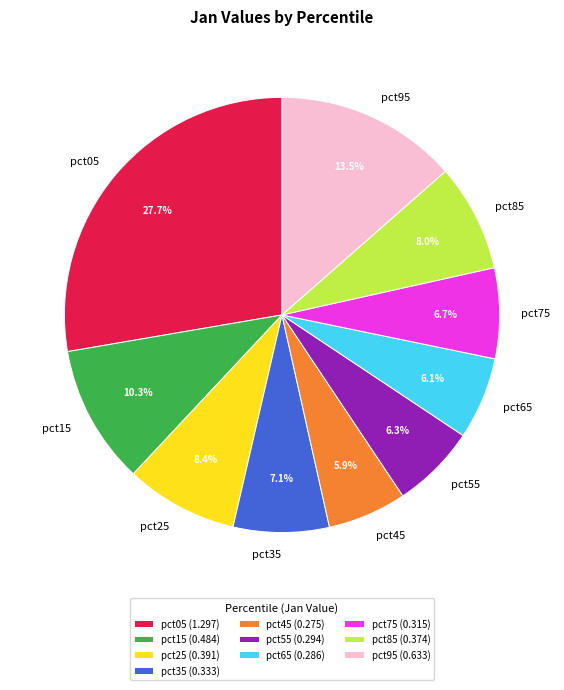

Combined, do pct65 and pct75 account for over 50%?

No